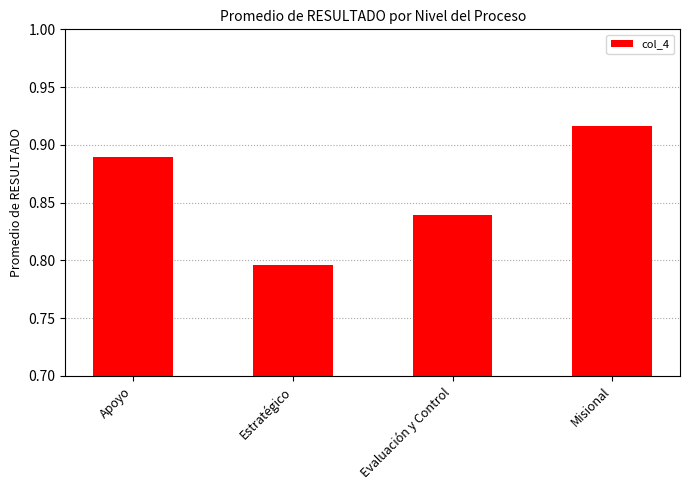

Are the bars grouped side by side (vs. stacked)?

No